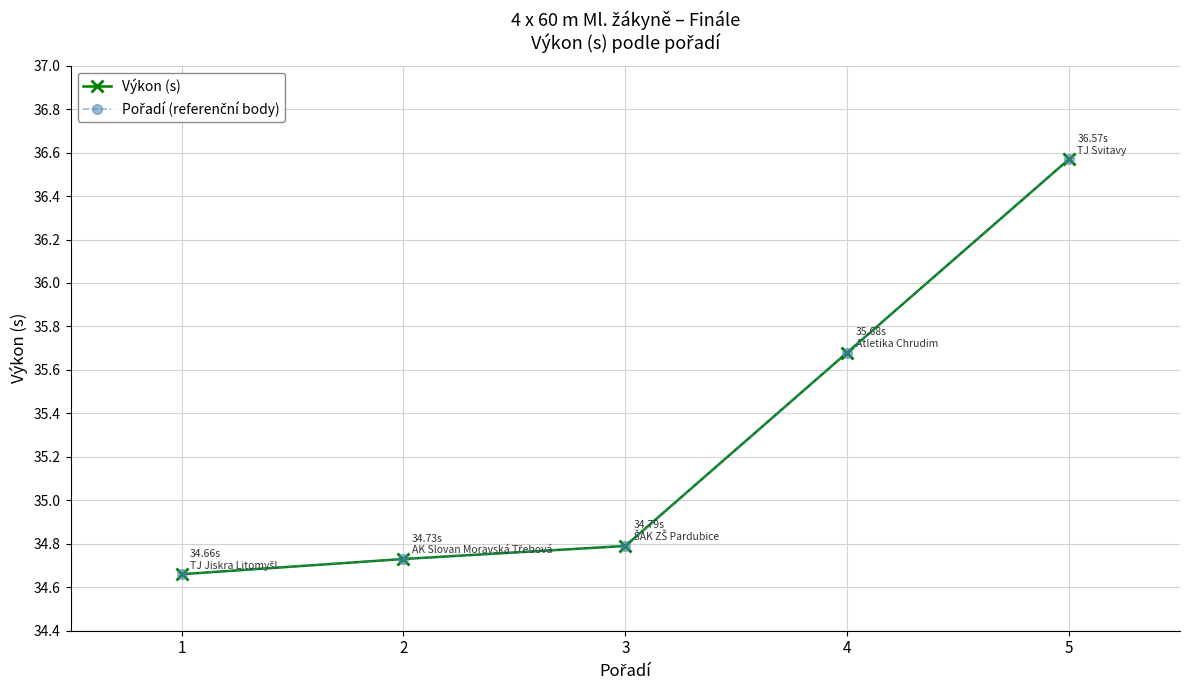

What is the value of the Pořadí (referenční body) point at the 1st from the left?

34.7